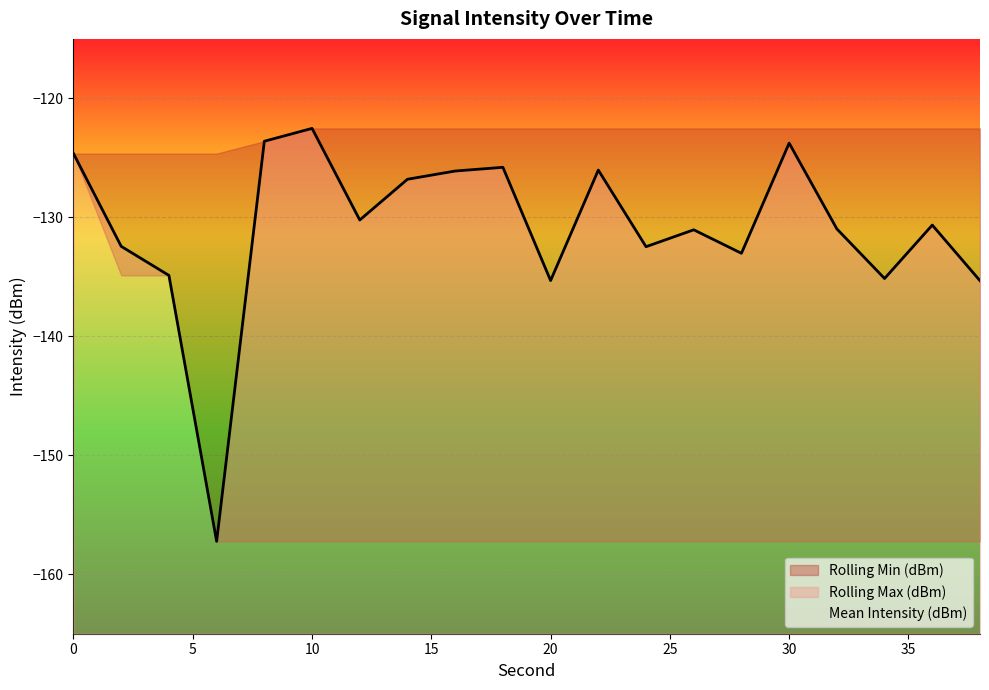

How many values in the Mean Intensity (dBm) series are below -130?

12